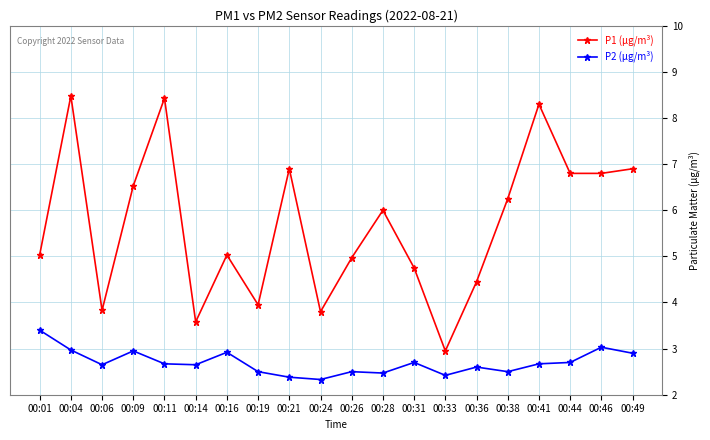

What is the smallest value displayed?

2.3